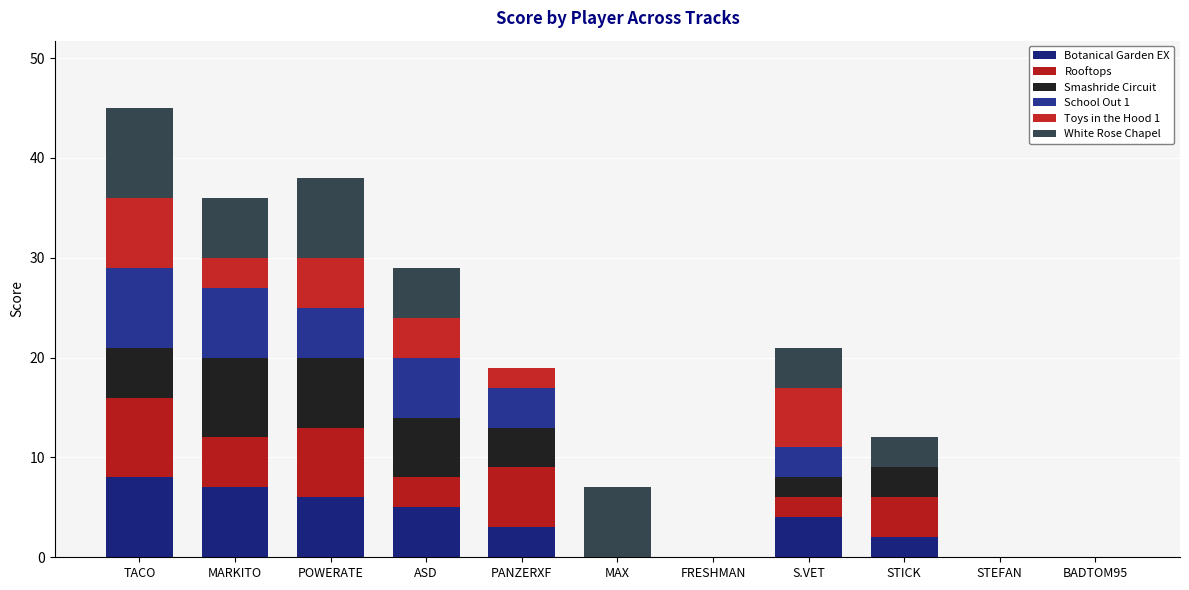

List the series in order of their peak value, highest first.

White Rose Chapel, Botanical Garden EX, Rooftops, Smashride Circuit, School Out 1, Toys in the Hood 1